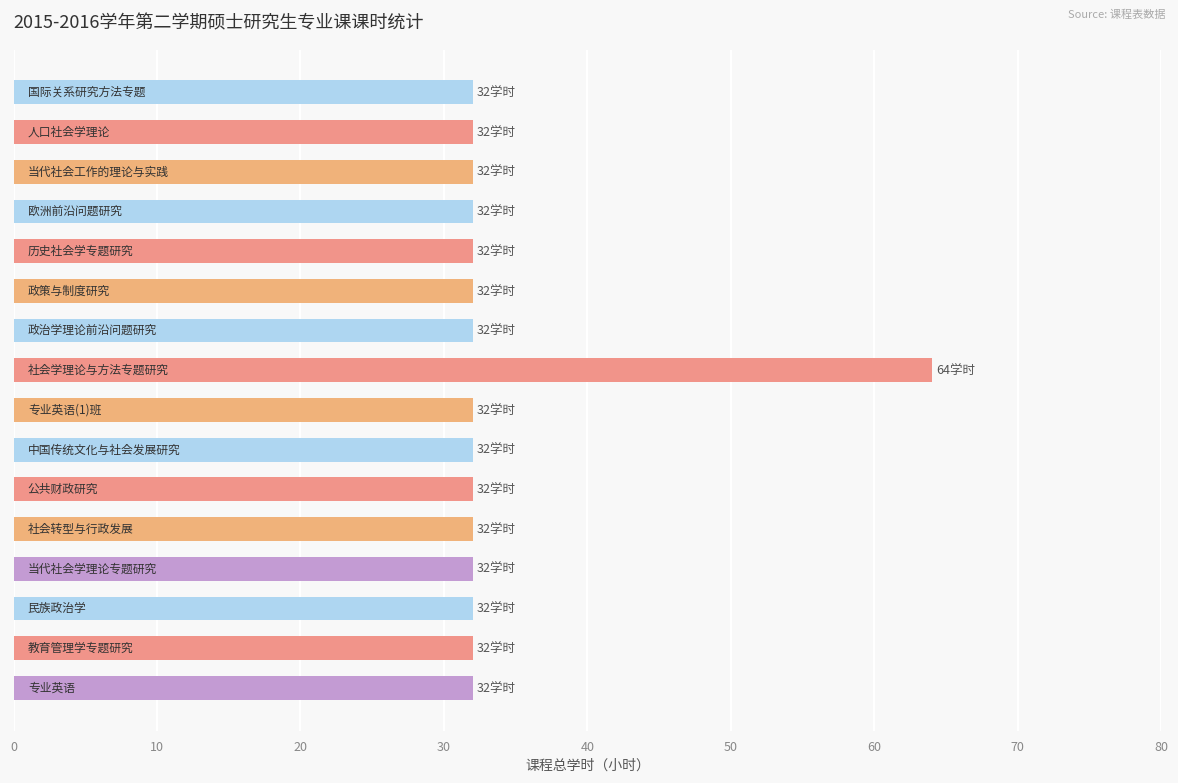

How many distinct data groups are displayed?

1